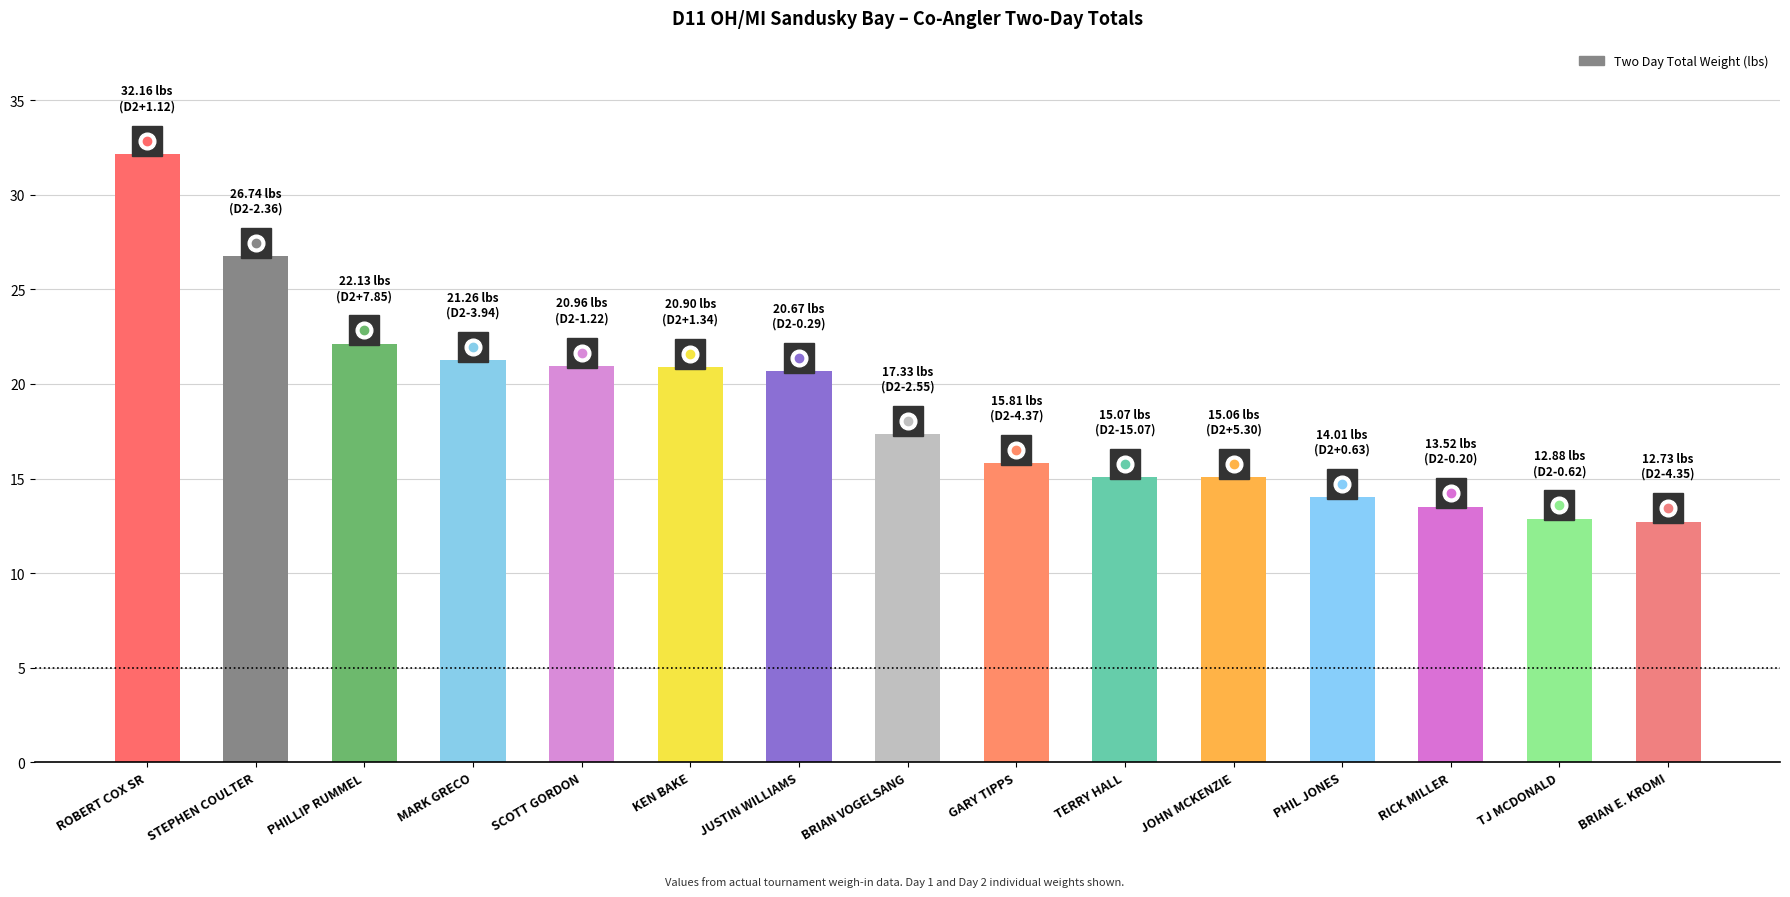

What is the average value?

18.7